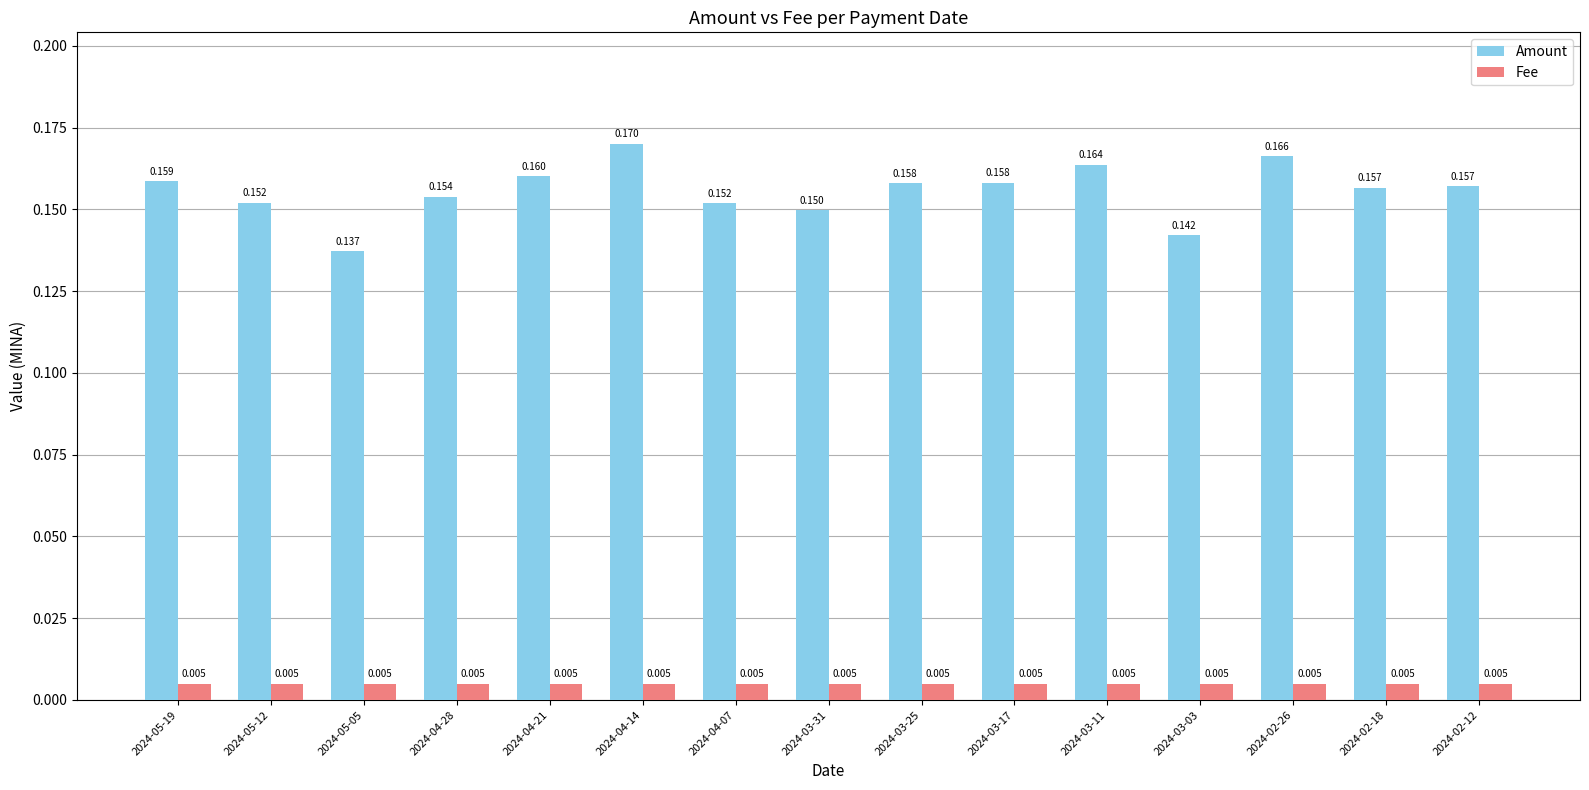

Which series changed the most between 2024-04-07 and 2024-03-31?

Amount